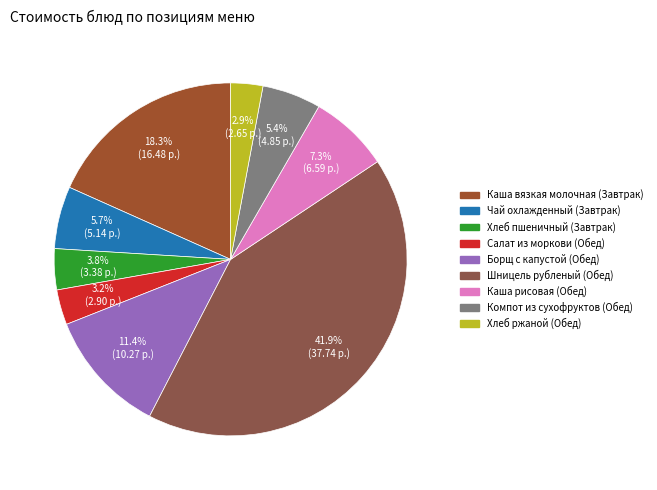

Is there a majority slice in this chart?

No